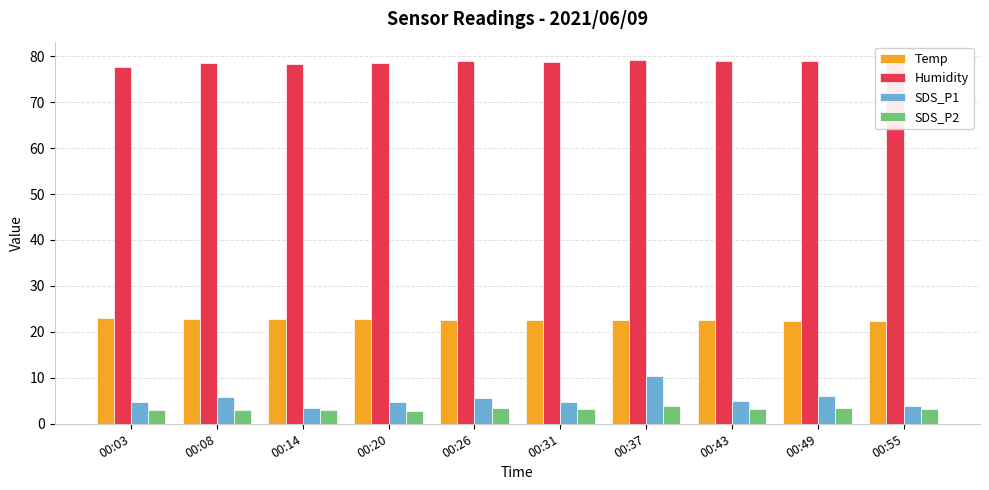

True or false: Humidity has a value of 79.2 at 00:55.

True